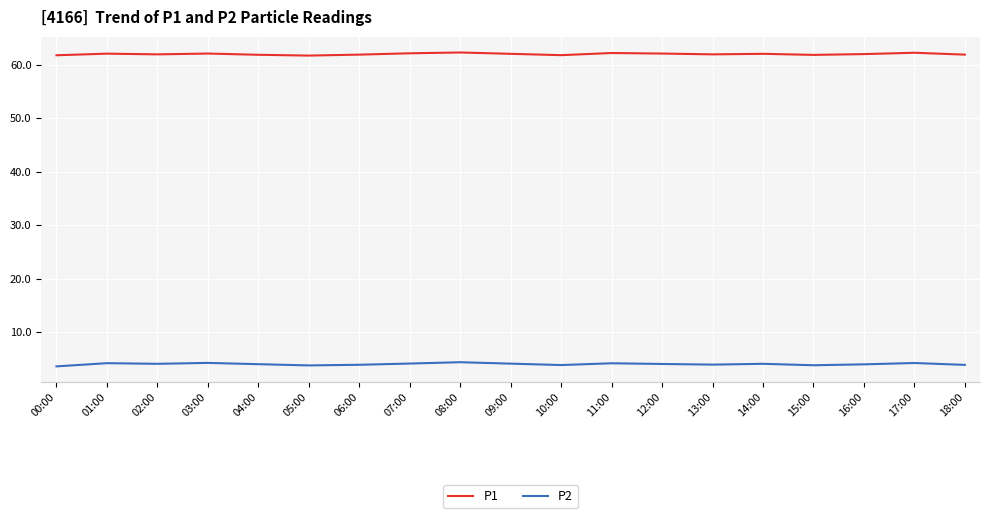

What is the difference between the maximum and minimum values in the P1 series?

0.6